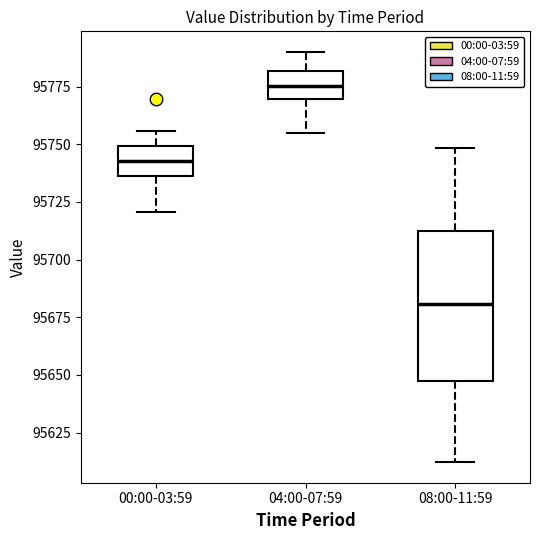

Where is the upper edge of the box for 00:00-03:59 on the y-axis? The values are not printed on the chart, so give them approximately, as read against the axis.

95750